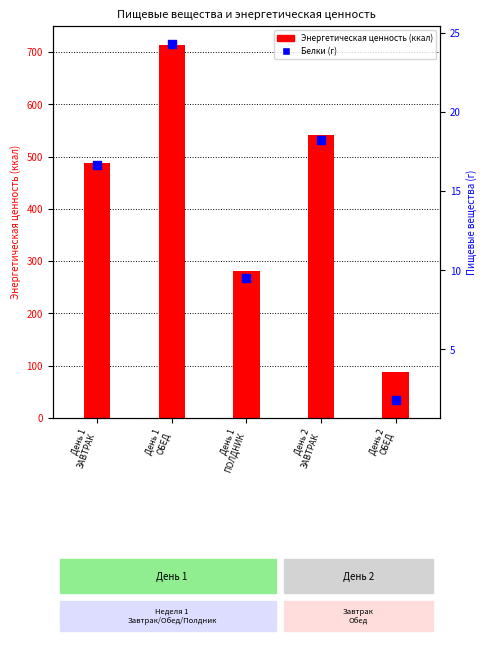

Which series has the largest total across all categories?

Энергетическая ценность